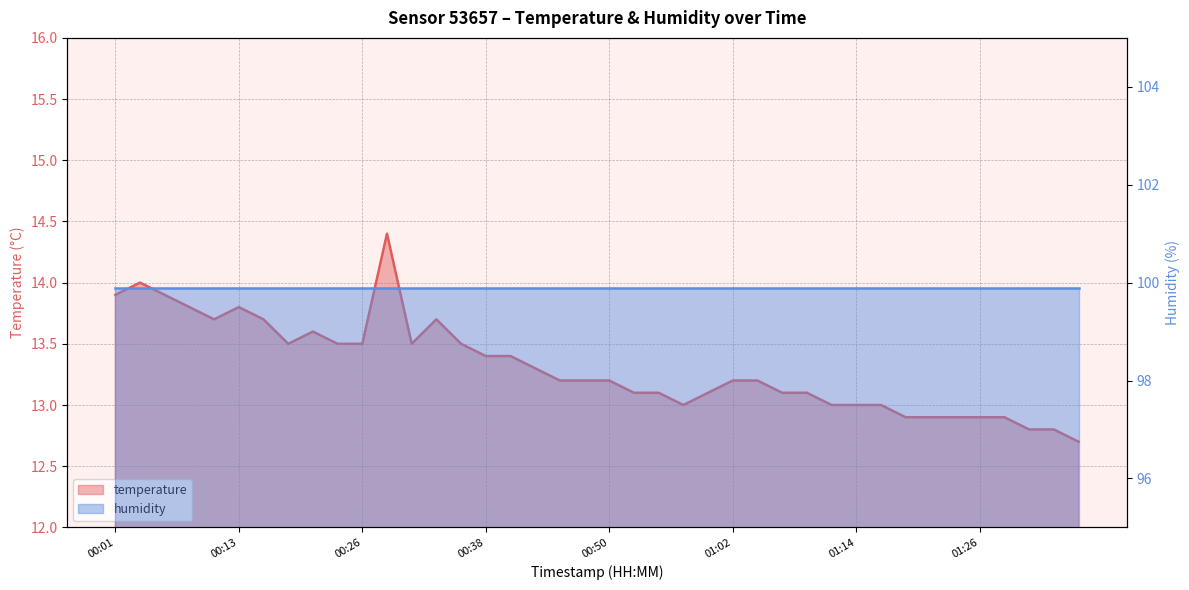

What is the difference between the maximum and minimum values?

1.7